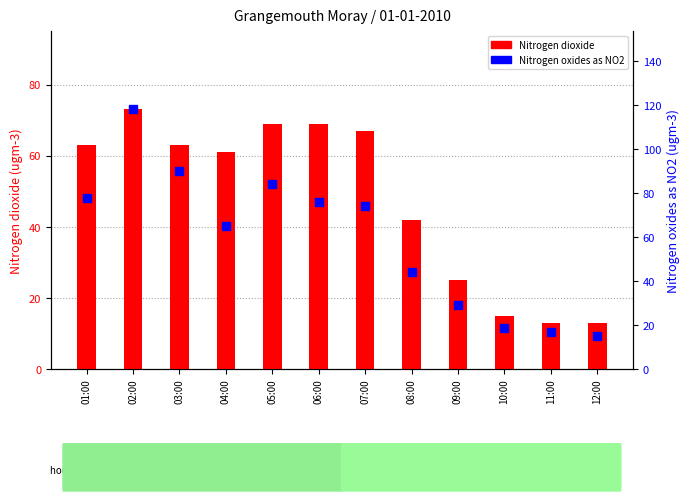

At which category is the sum across all series the highest?

02:00